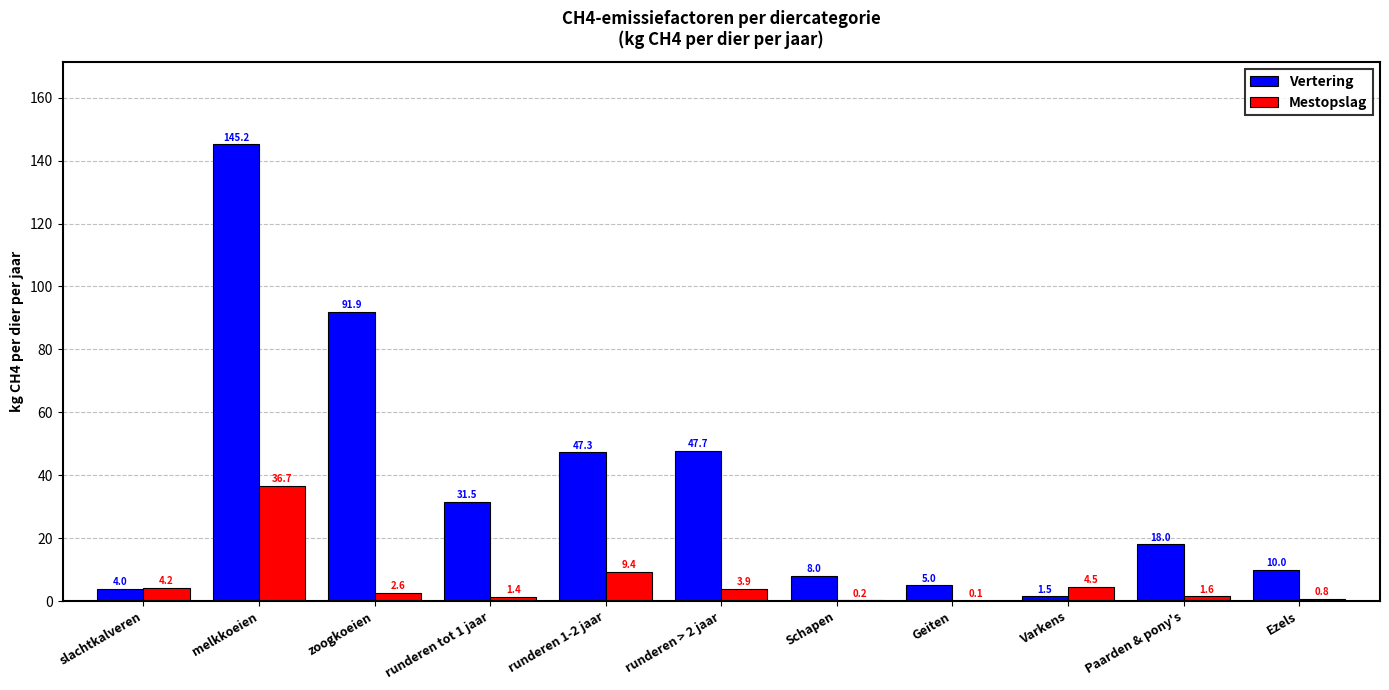

True or false: Mestopslag has a value of 4.5 at Varkens.

True